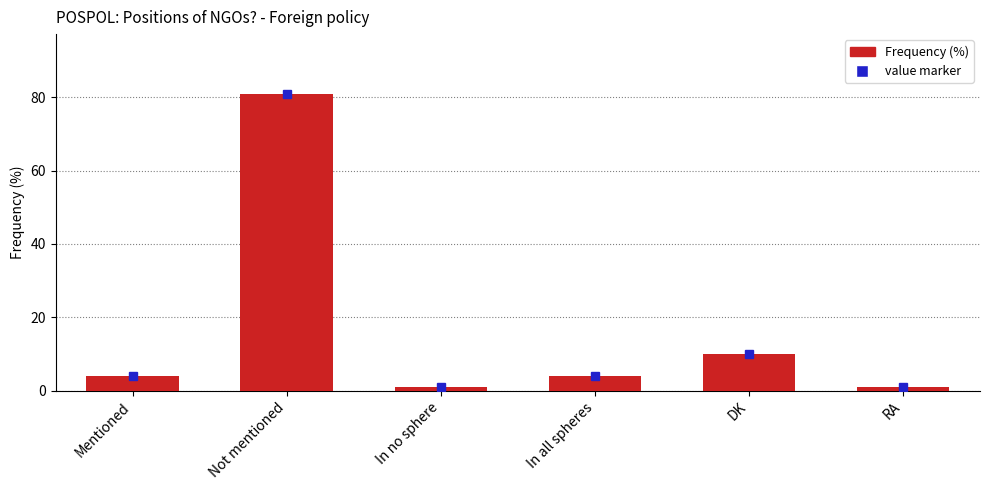

What is the smallest value displayed?

1